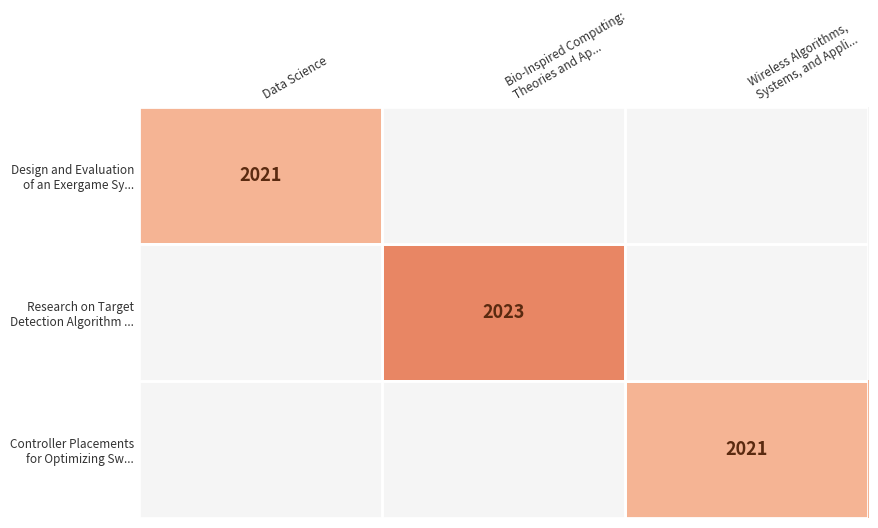

Which category has the highest value in the Research on Target Detection Algorithm ... series?

Bio-Inspired Computing: Theories and Ap...